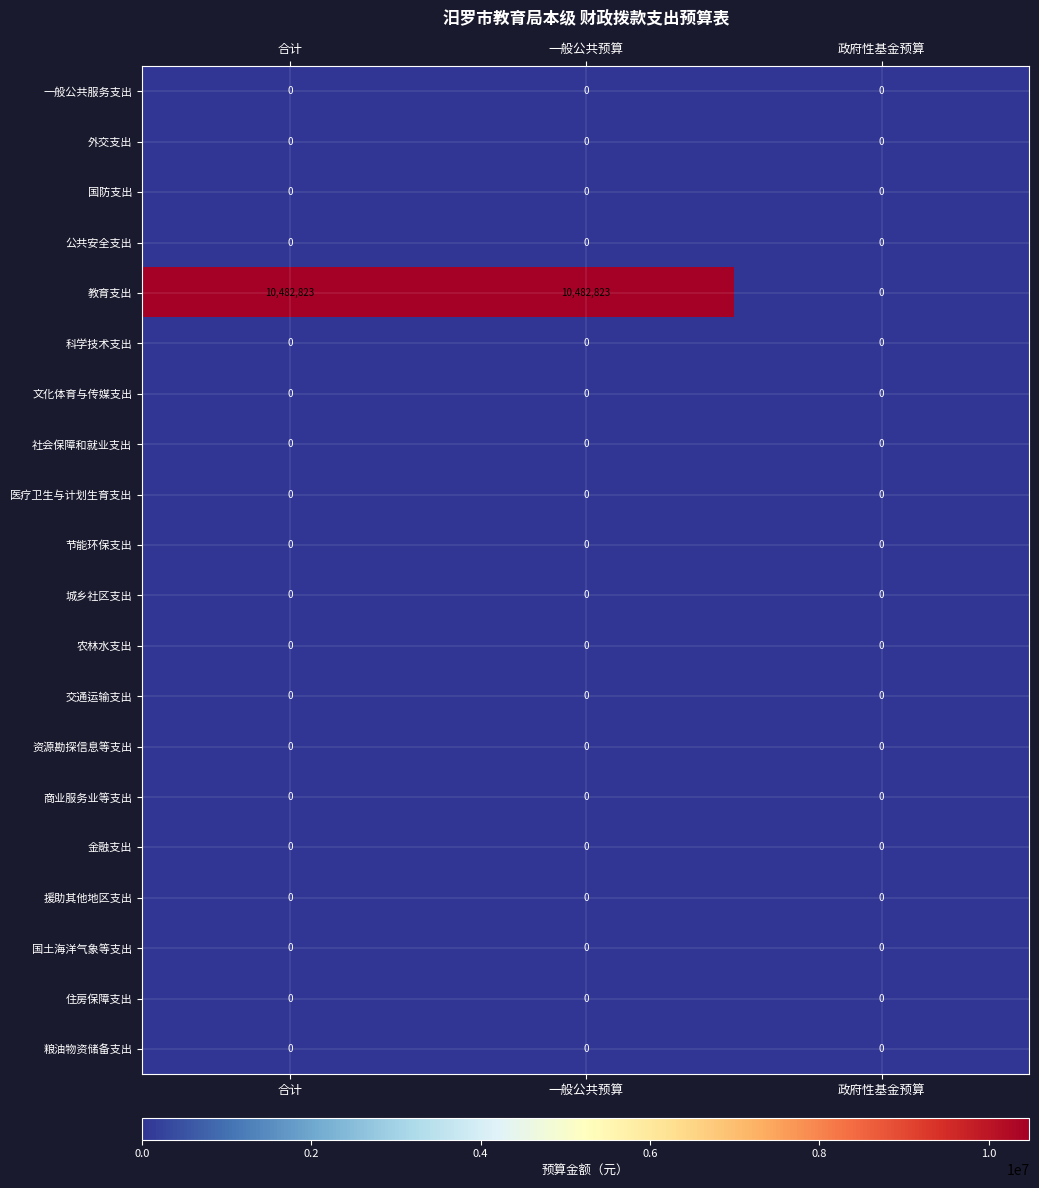

Which series changed the most between 一般公共预算 and 政府性基金预算?

教育支出